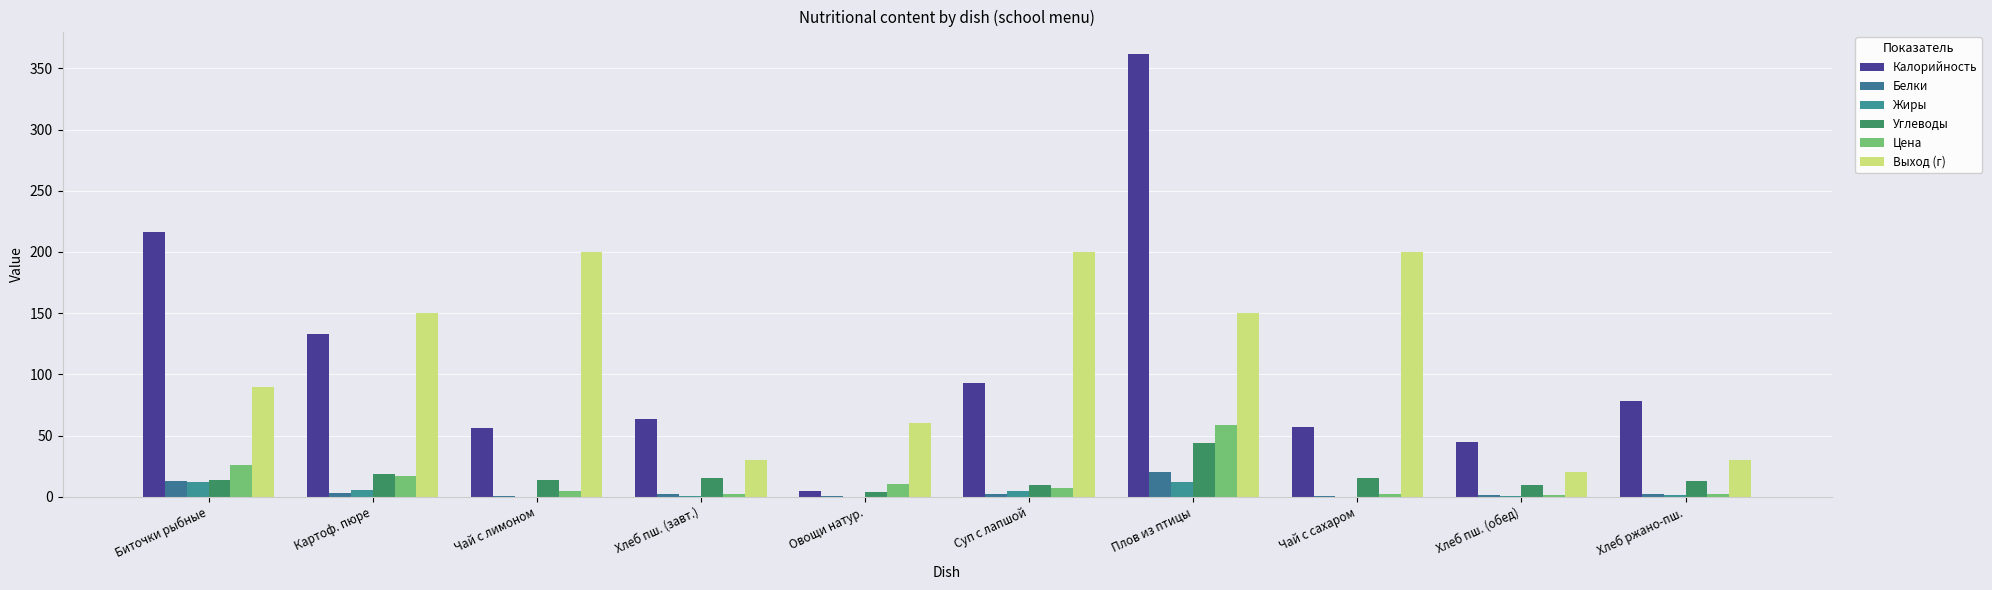

What is the average value of the Выход (г) series?

113.0